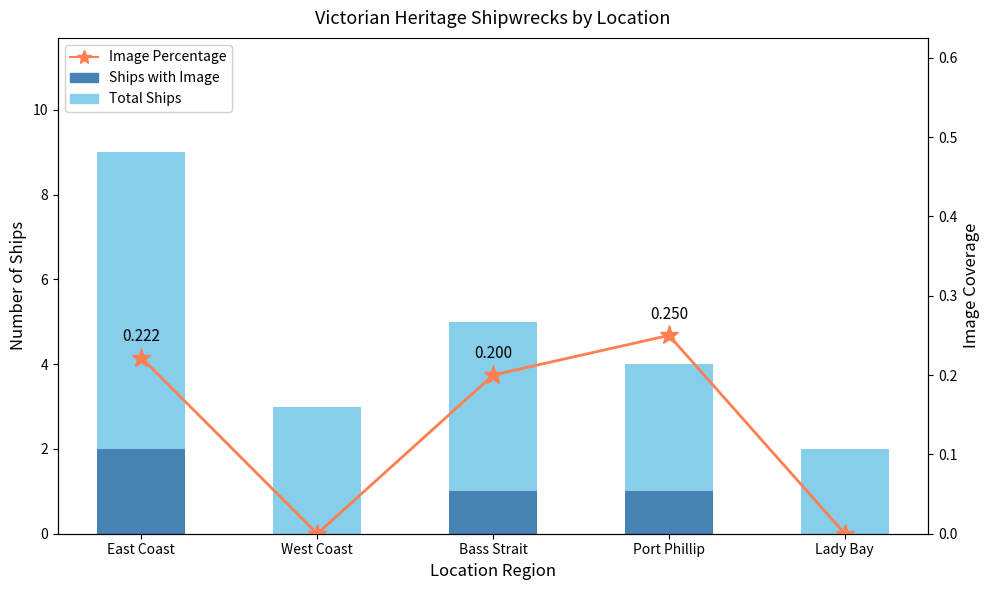

How many series are shown in this chart?

3